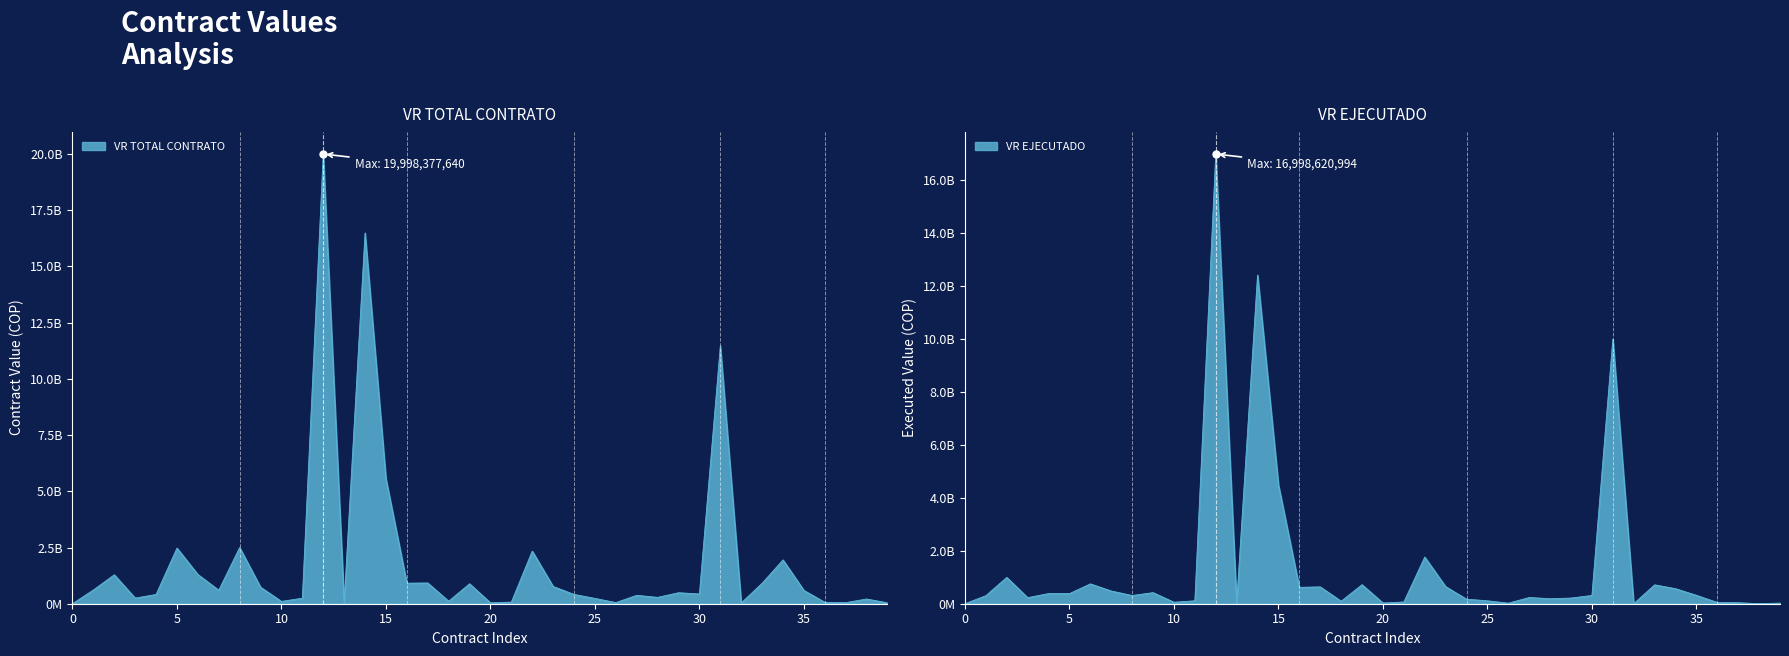

Rank the series by their maximum value, from highest to lowest.

VR TOTAL CONTRATO, VR EJECUTADO